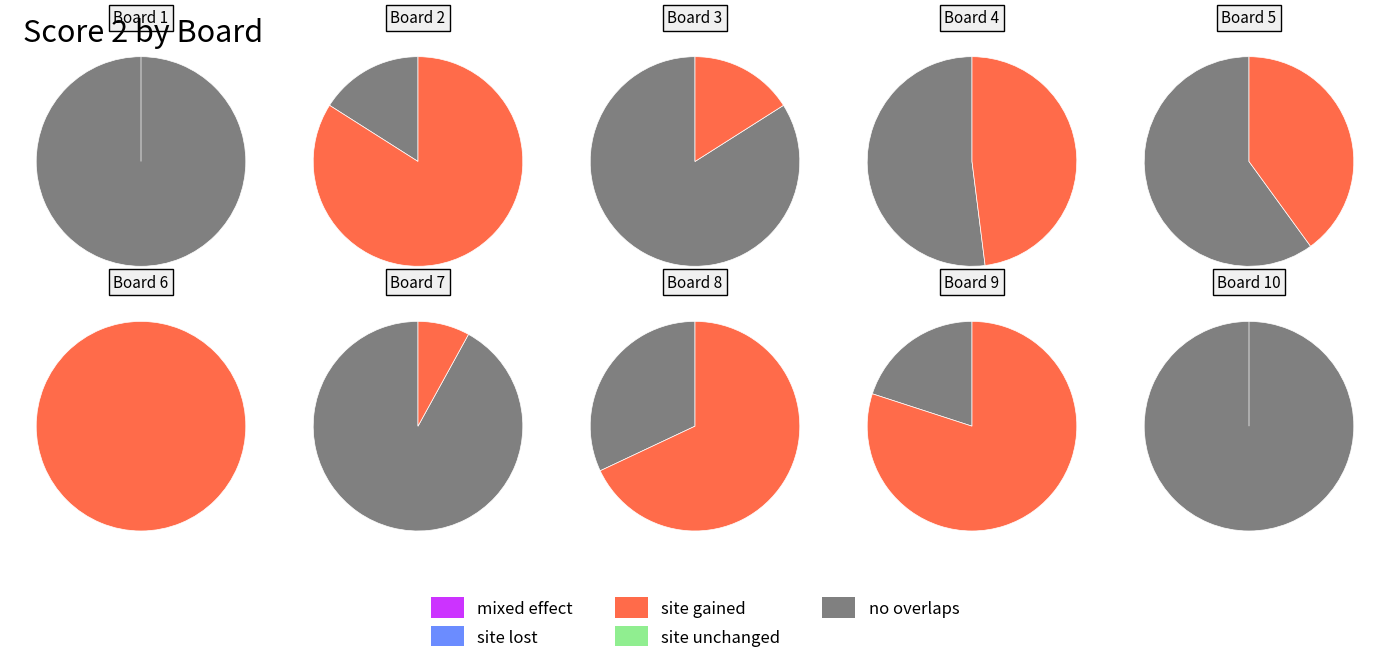

To the nearest percent, what percentage of the pie is 9?

18%